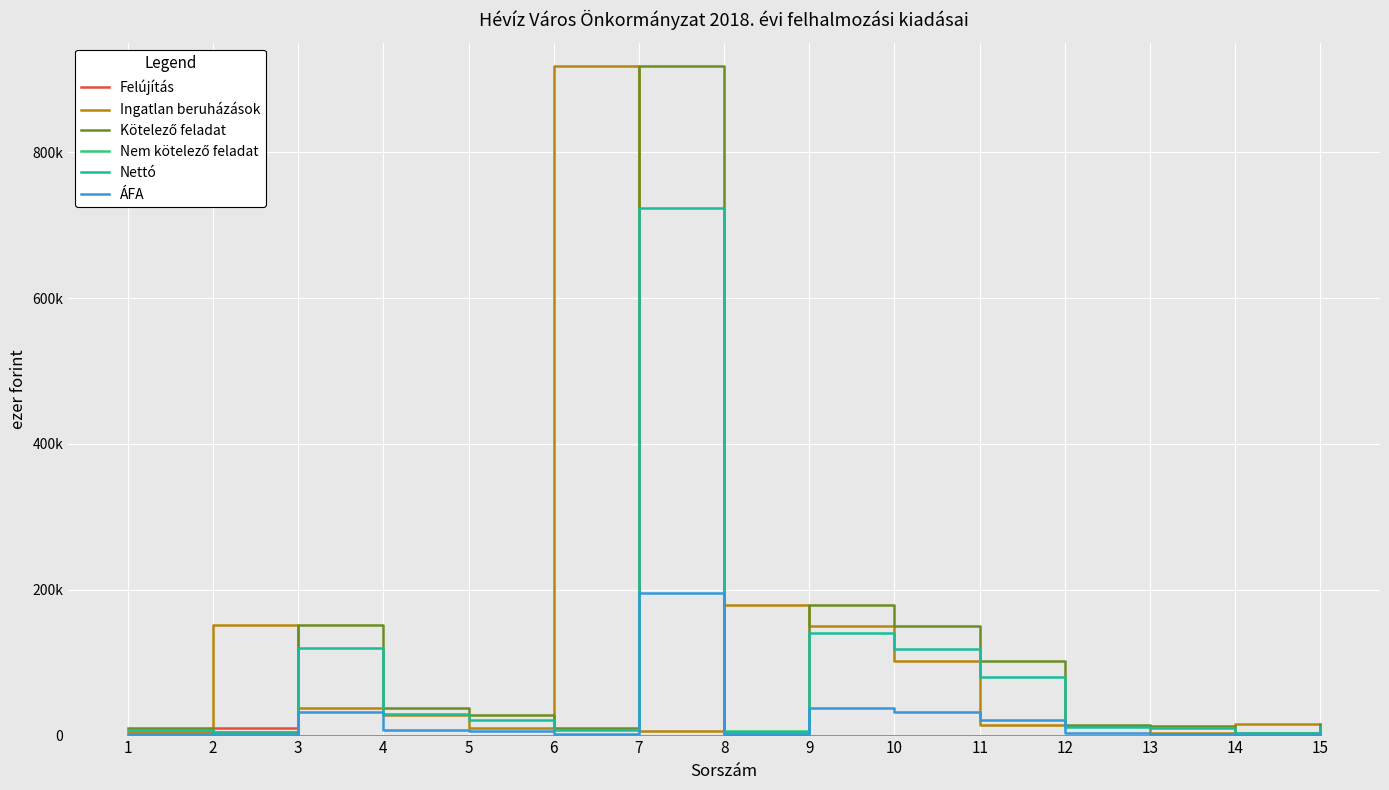

Is this an area chart (filled region under the line)?

No